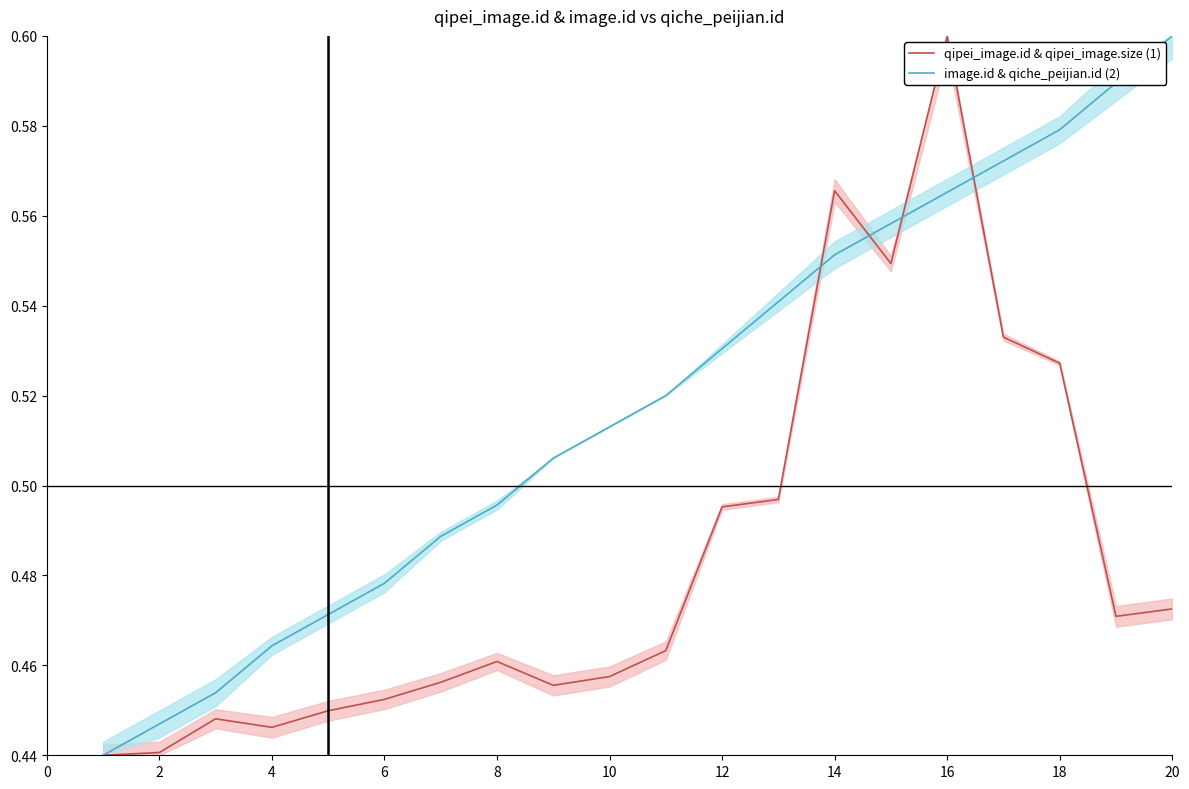

What is the highest value of the image.id & qiche_peijian.id (2) series?

0.6